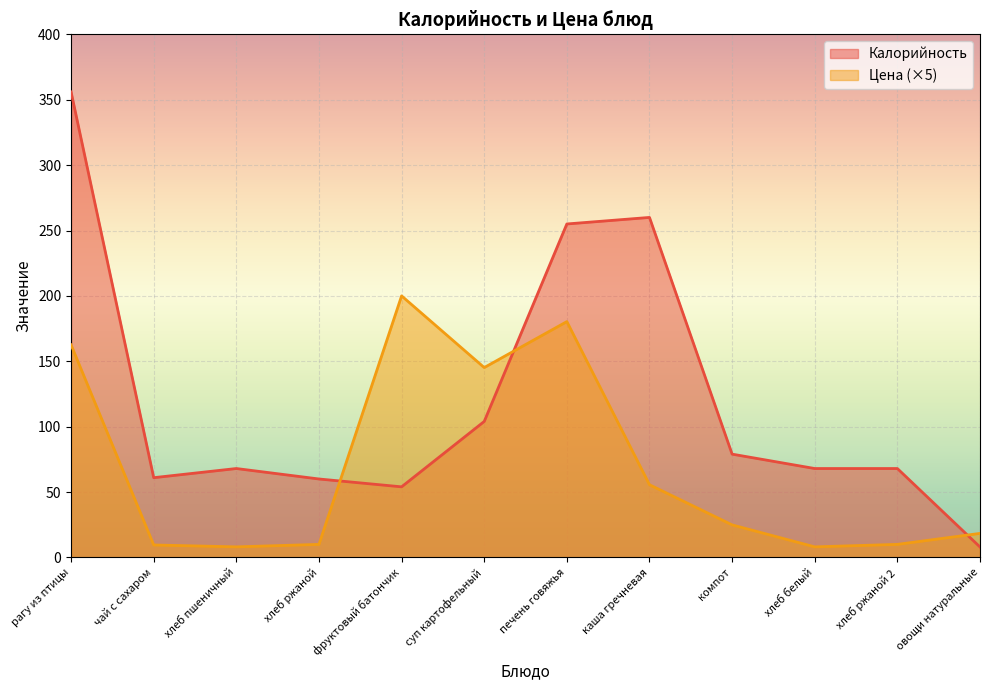

The Цена series shows 10.0 at хлеб ржаной. True or false?

True